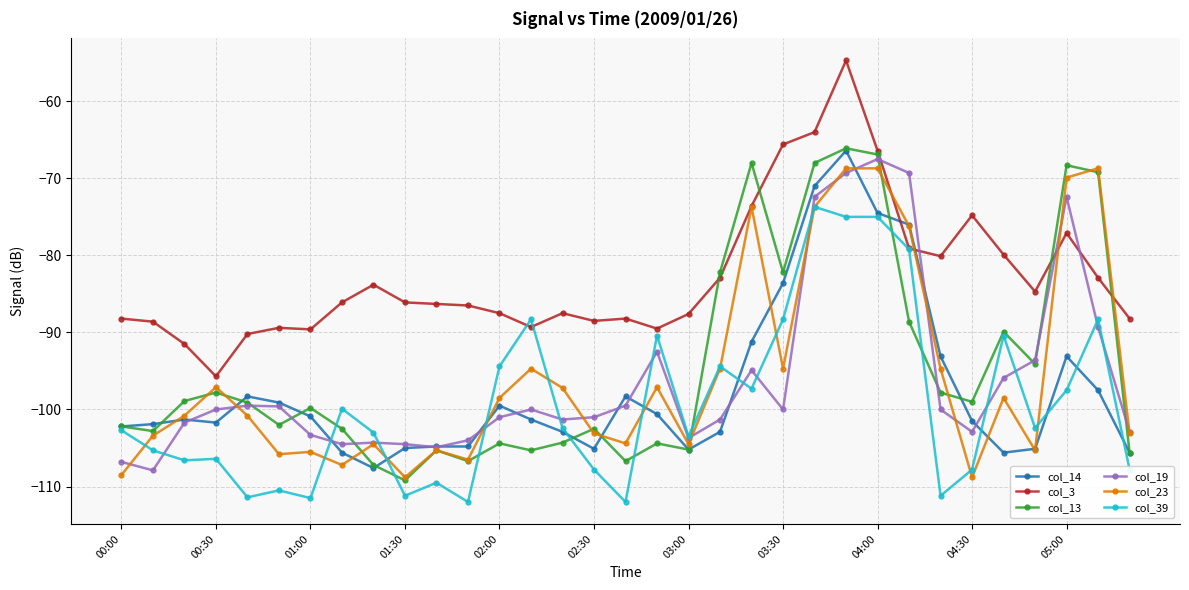

True or false: col_19 and col_39 cross at least once.

True